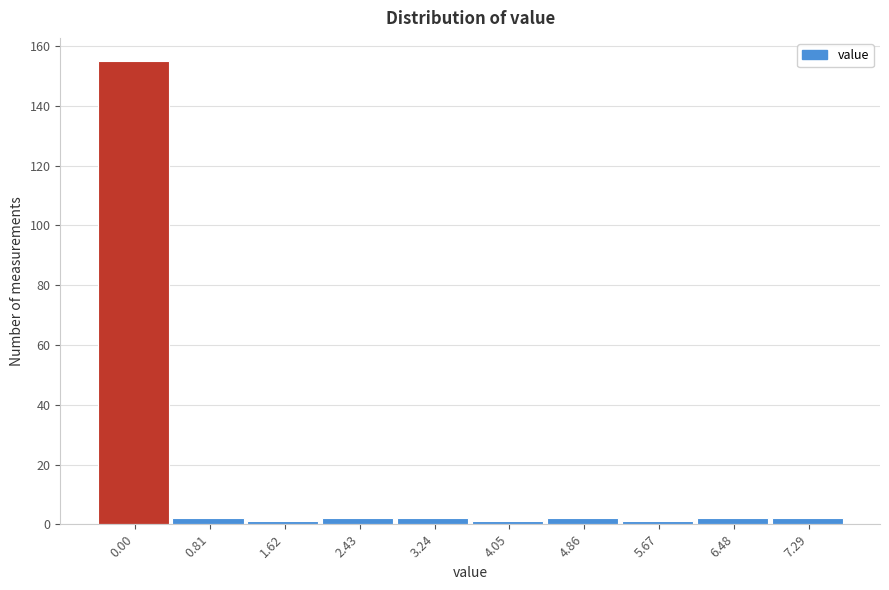

Reading left to right, list all the values displayed in this chart.

155	2	1	2	2	1	2	1	2	2